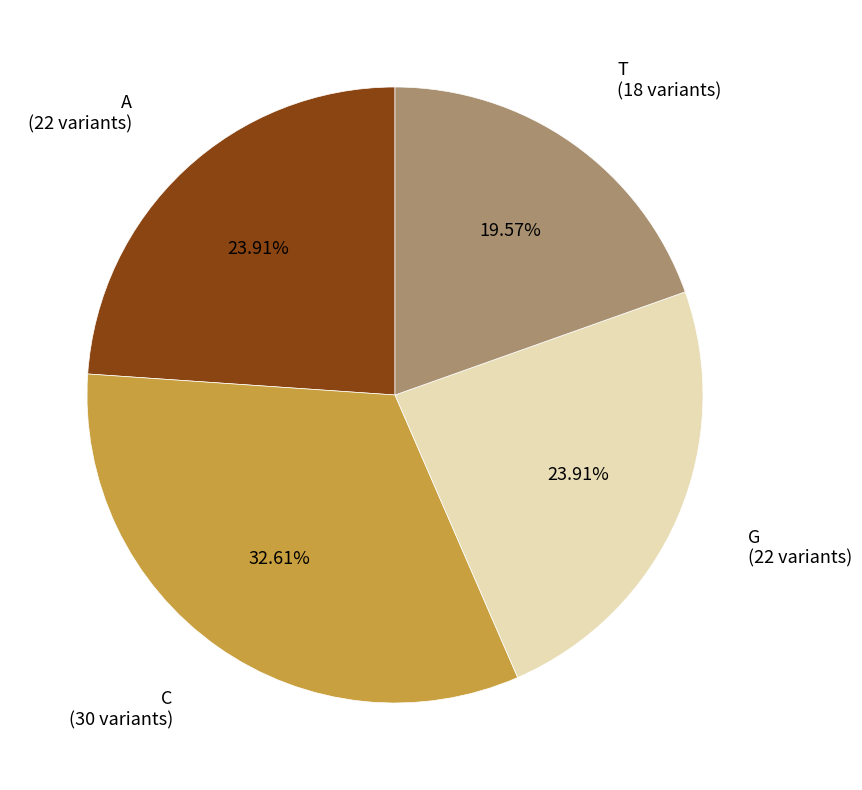

What is the smallest slice in the pie chart?

T